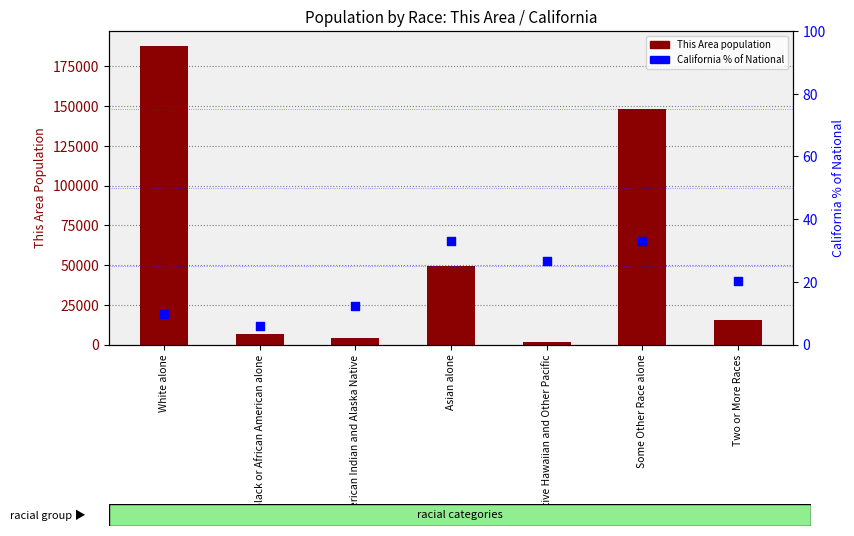

What are all the series names shown in the legend?

This Area (population), California % of National